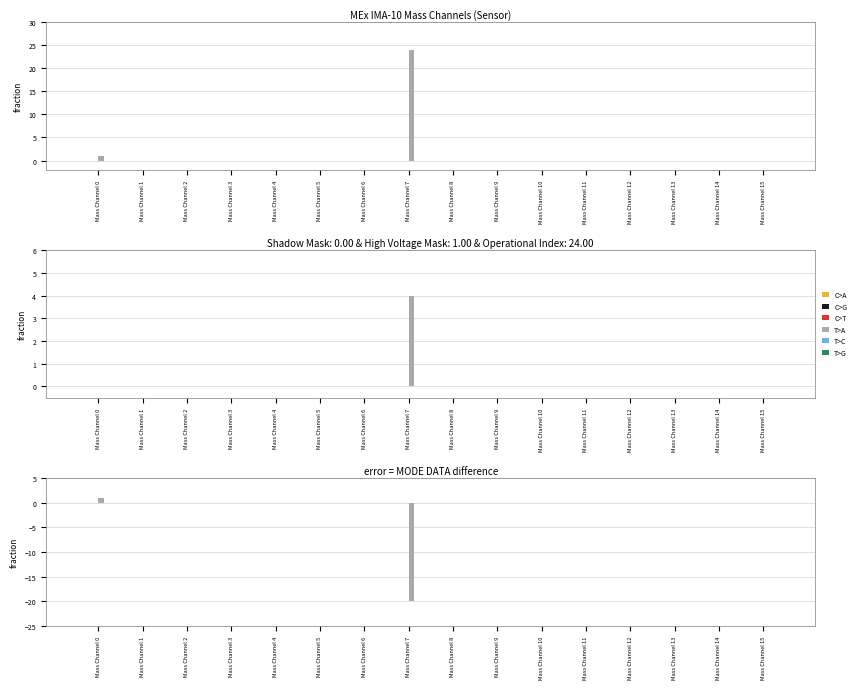

Which label corresponds to the largest value in the chart?

Mass Channel 0